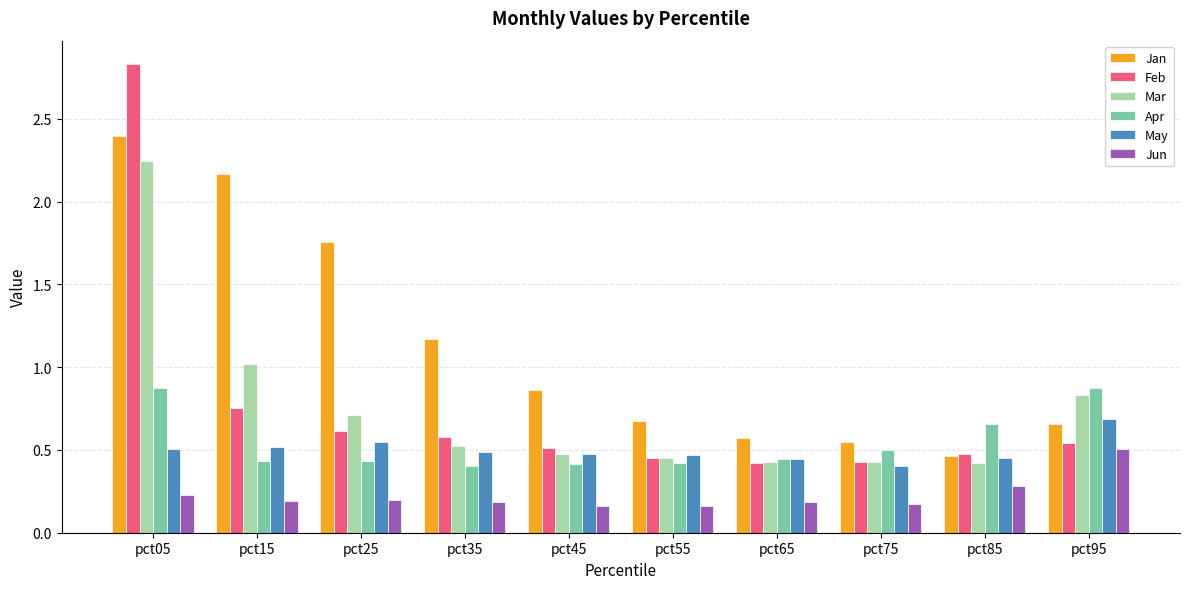

Which series has the largest total across all categories?

Jan